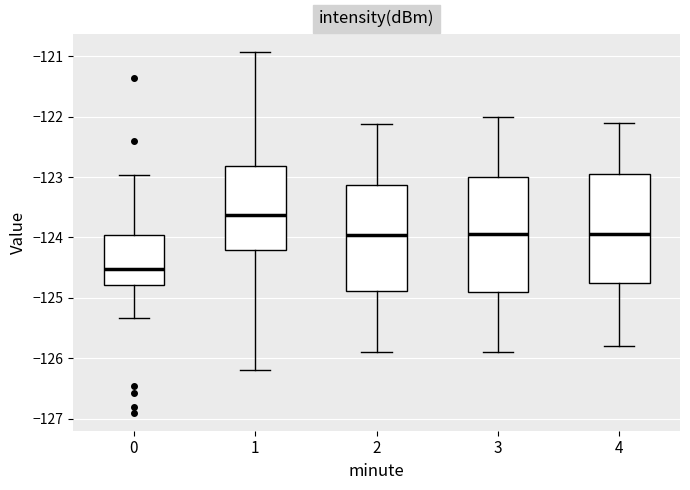

Where is the upper edge of the box at x = 3 on the y-axis? The values are not printed on the chart, so give them approximately, as read against the axis.

-123.0